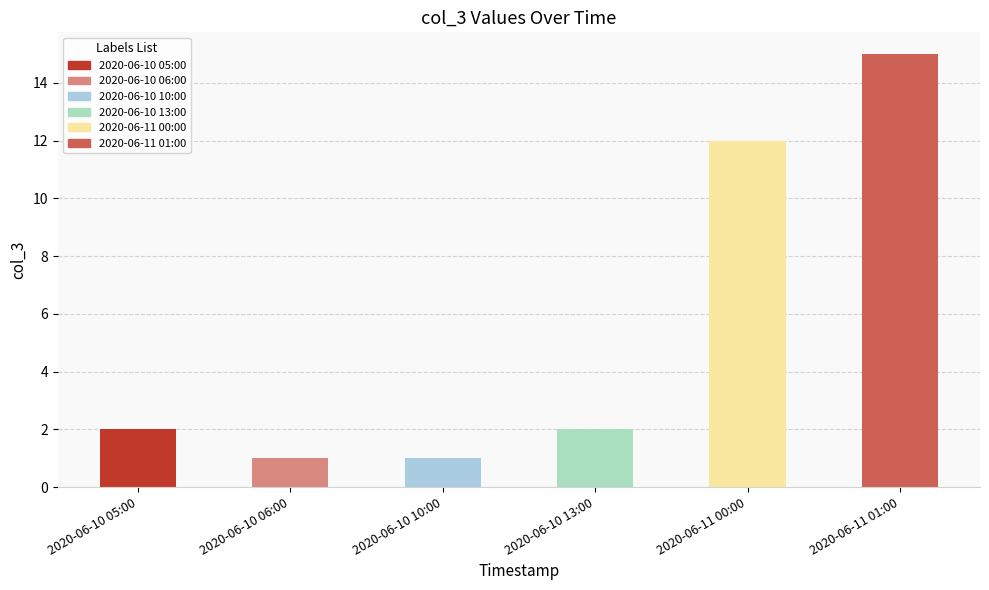

How many data points does each series have?

6